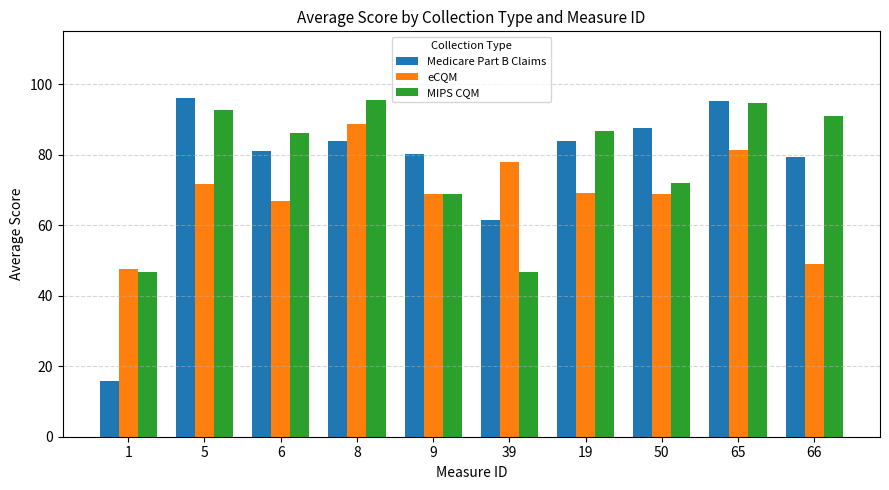

Between 39 and 19, which series saw the biggest shift?

MIPS CQM